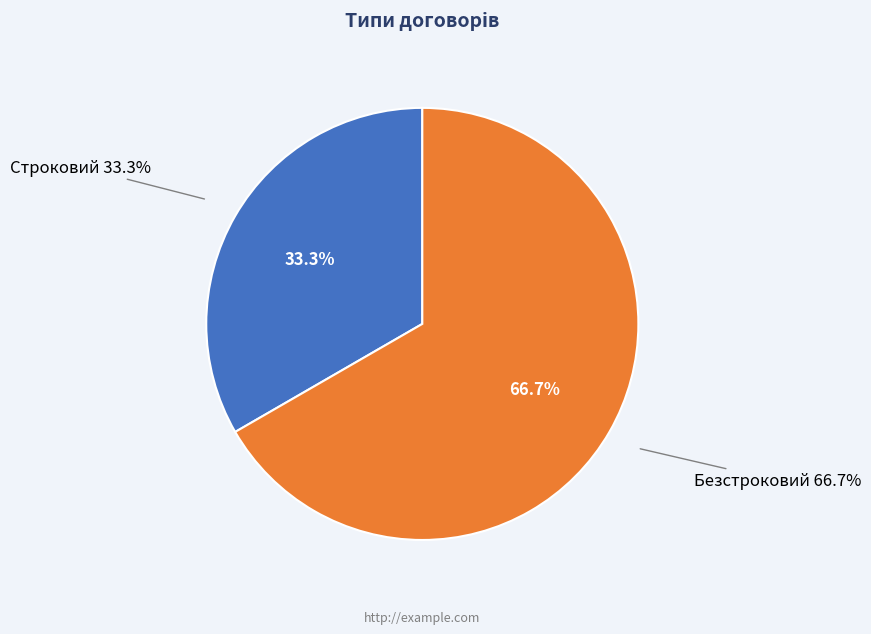

What is the total percentage of Безстроковий and Строковий?

100.0%